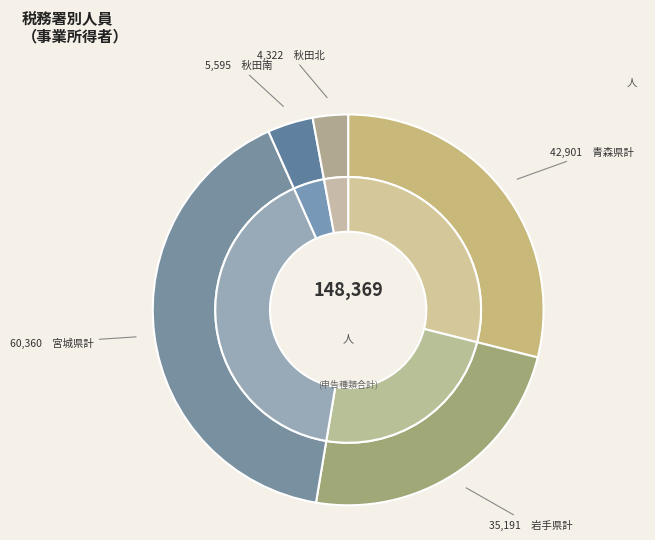

Does any single category account for the majority?

No